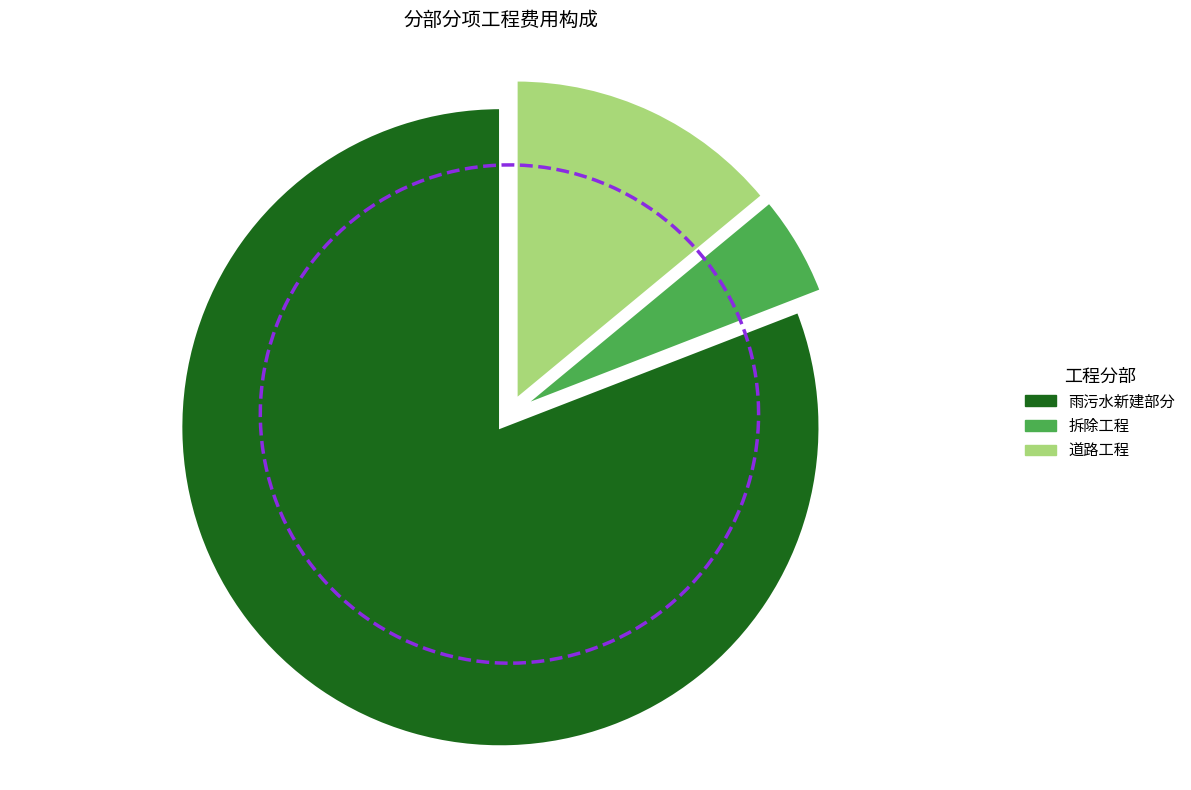

Is 雨污水新建部分 the majority of the pie?

Yes